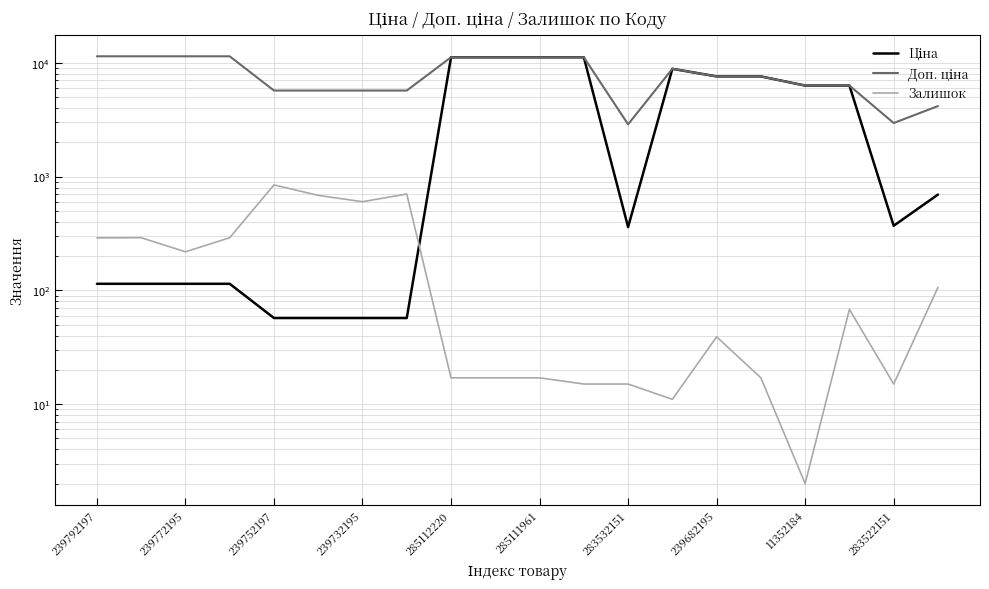

List the series in order of their overall mean, highest first.

Доп. ціна, Ціна, Залишок